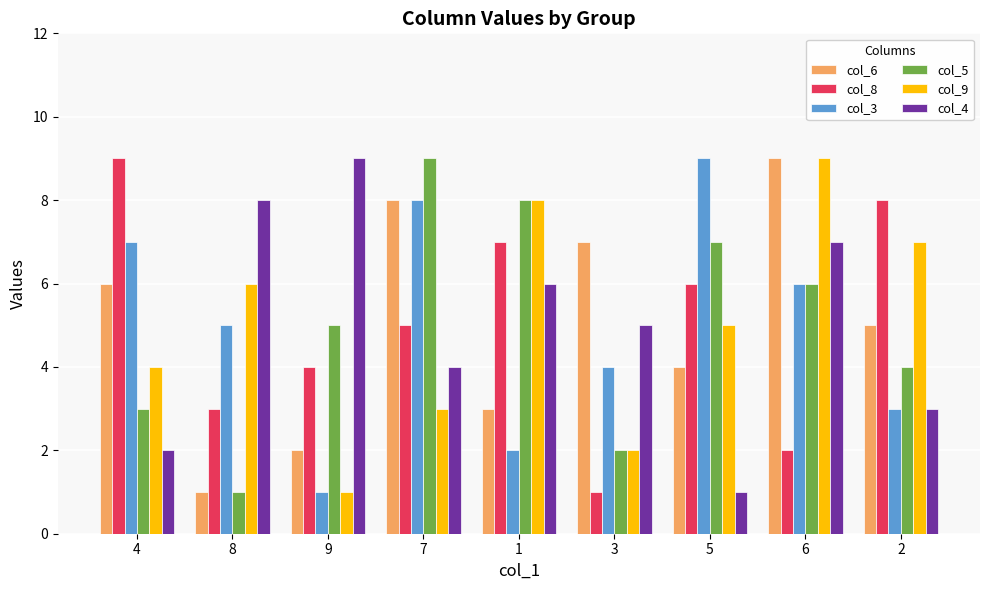

Rank the categories by col_6 value from lowest to highest.

8, 9, 1, 5, 2, 4, 3, 7, 6